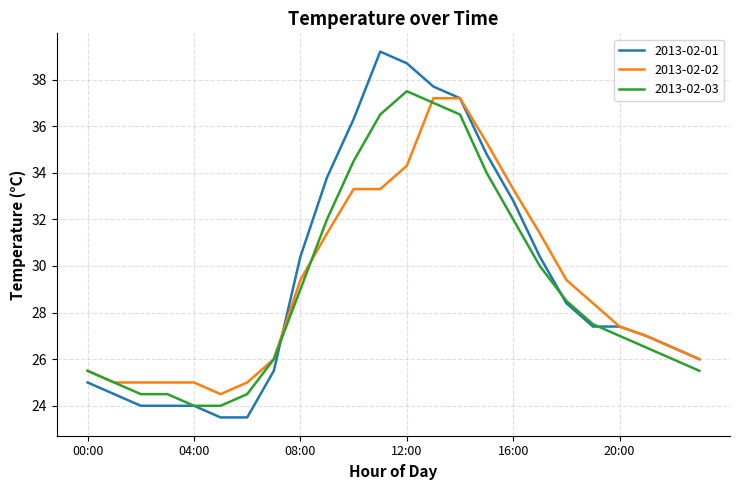

Which series has the largest range (max minus min)?

2013-02-01